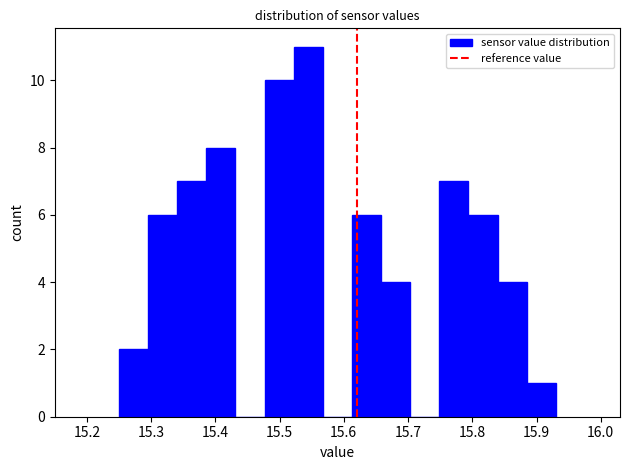

Reading left to right, transcribe this chart: for each bar, give the range it covers on the x-axis and its height. Neither the bar edges nor the heights are printed on the chart, so give them approximately, as read against the axes.

15.25 to 15.30: 2
15.30 to 15.34: 6
15.34 to 15.39: 7
15.39 to 15.43: 8
15.43 to 15.48: 0
15.48 to 15.52: 10
15.52 to 15.57: 11
15.57 to 15.61: 0
15.61 to 15.66: 6
15.66 to 15.70: 4
15.70 to 15.75: 0
15.75 to 15.79: 7
15.79 to 15.84: 6
15.84 to 15.88: 4
15.88 to 15.93: 1